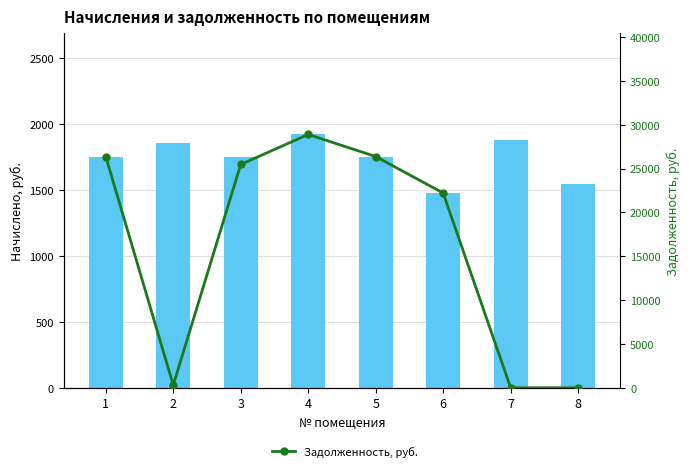

Reading right to left, what are all the values shown in this chart?

Начислено, руб.: 8=1541.6	7=1875.1	6=1474.8	5=1751.2	4=1918.1	3=1751.2	2=1850.6	1=1751.2
Задолженность, руб.: 8=0.0	7=0.0	6=22206.4	5=26367.6	4=28881.4	3=25464.6	2=304.4	1=26367.6